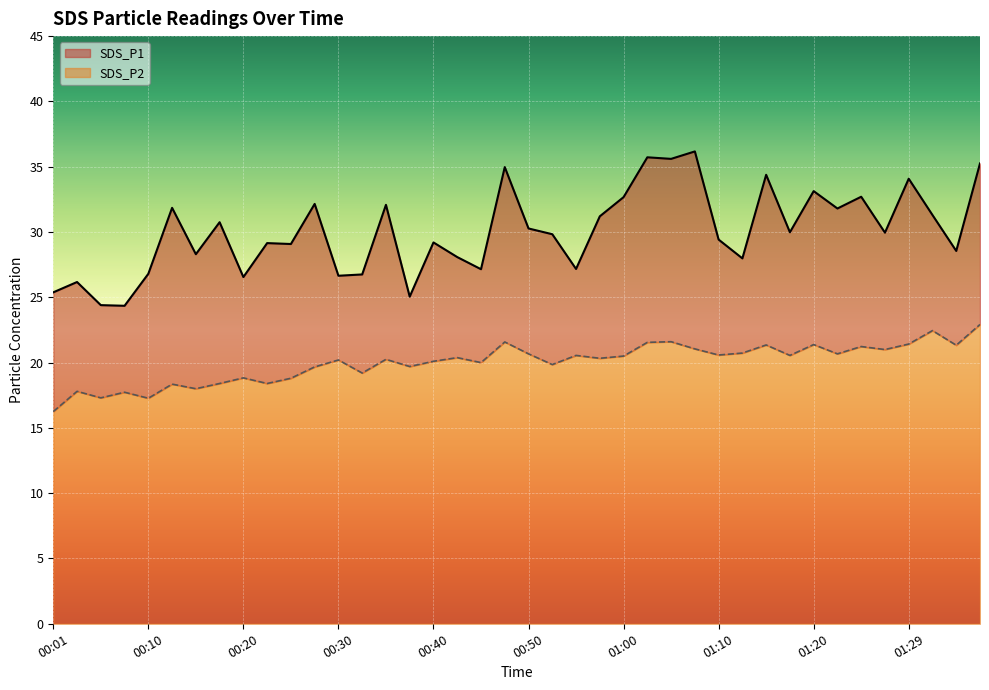

What are all the series names shown in the legend?

SDS_P1, SDS_P2